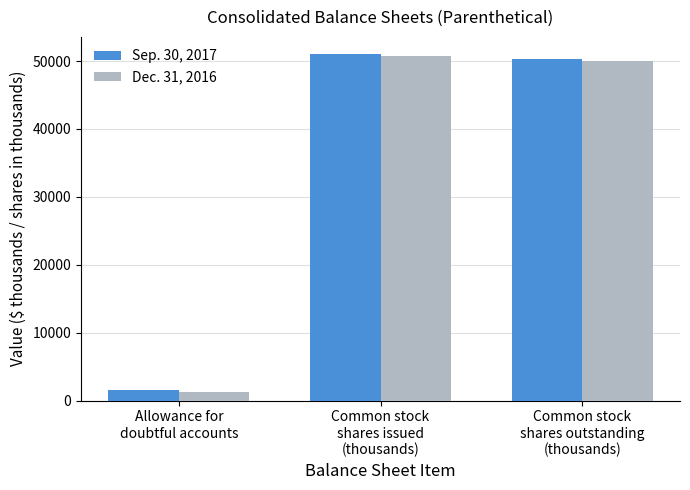

Rank the series by their average value, from lowest to highest.

Dec. 31, 2016, Sep. 30, 2017